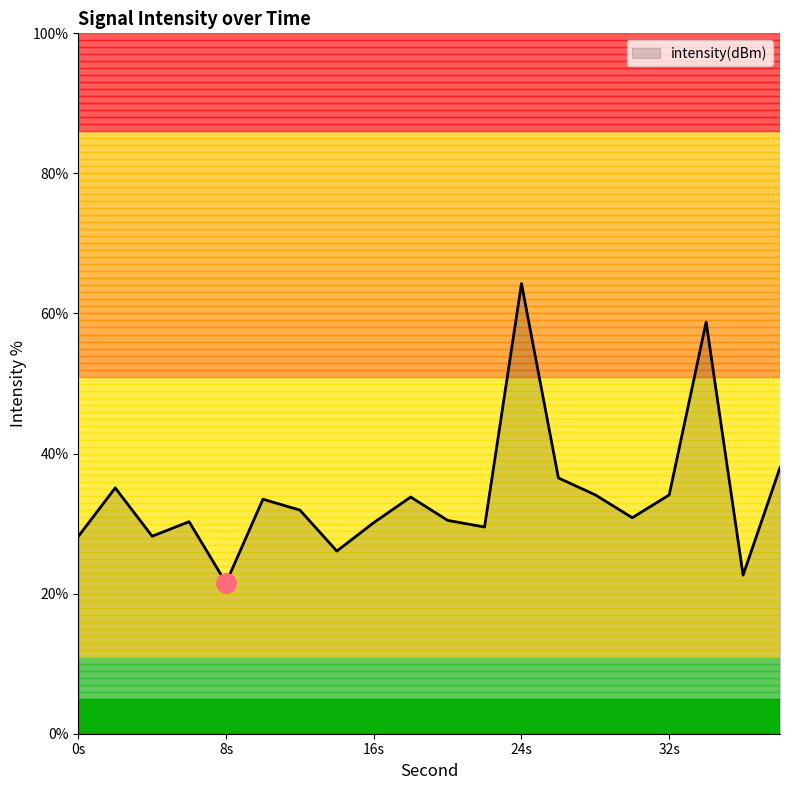

What is the greatest value displayed?

64.3